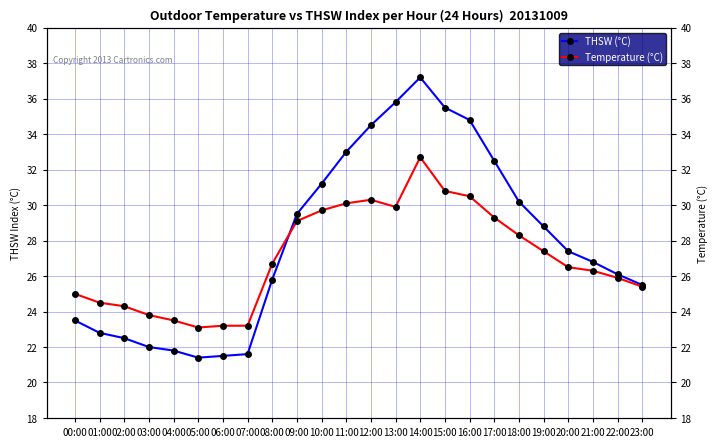

At which label does THSW (°C) reach its minimum?

05:00